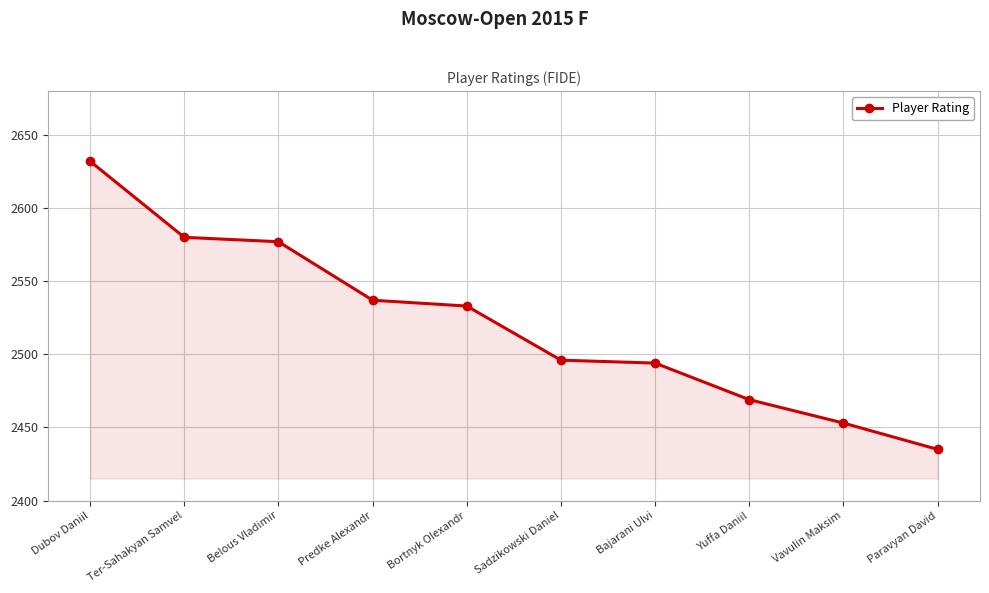

What is the approximate value at Bajarani Ulvi?

2494